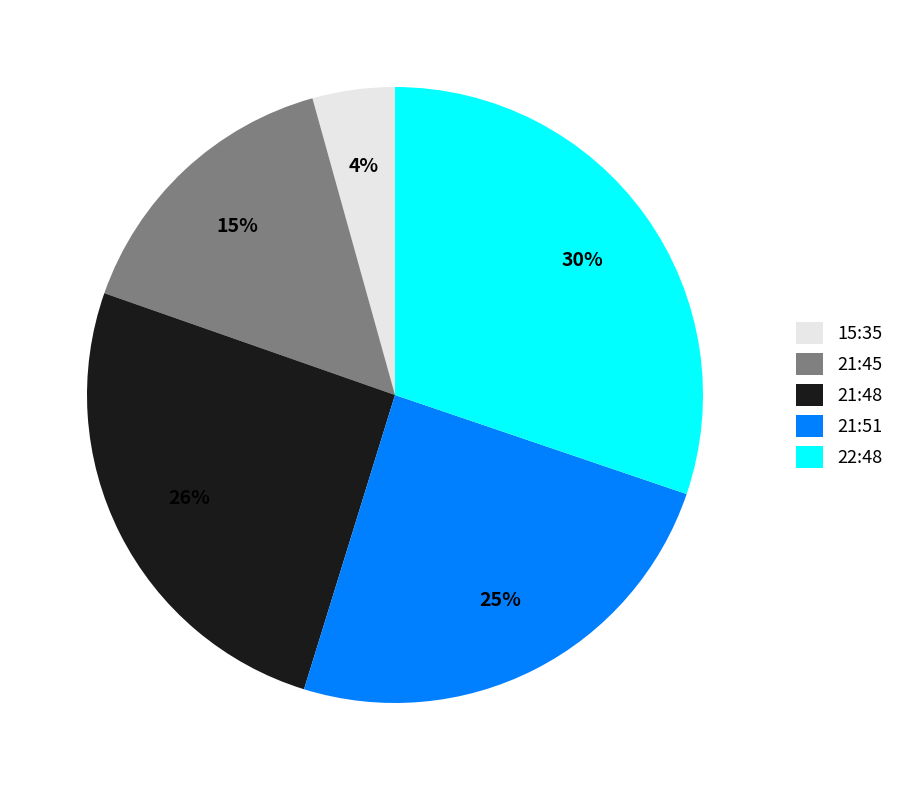

Does any single category account for the majority?

No